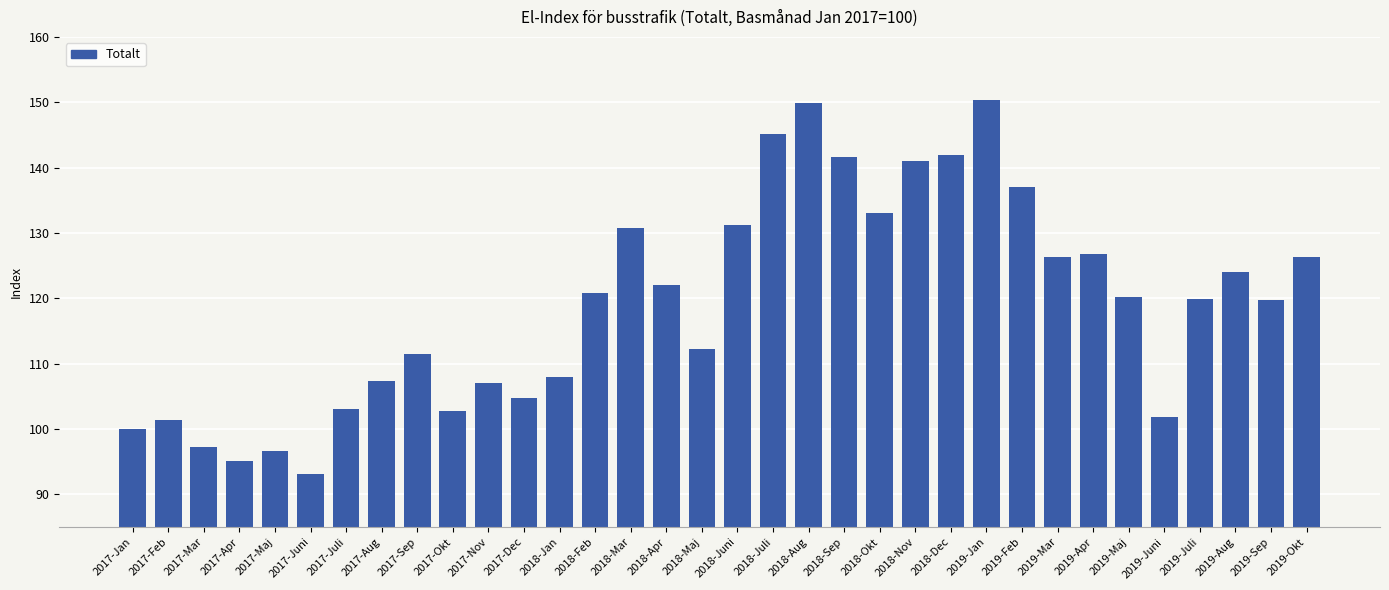

What is the minimum value shown in the chart?

93.1